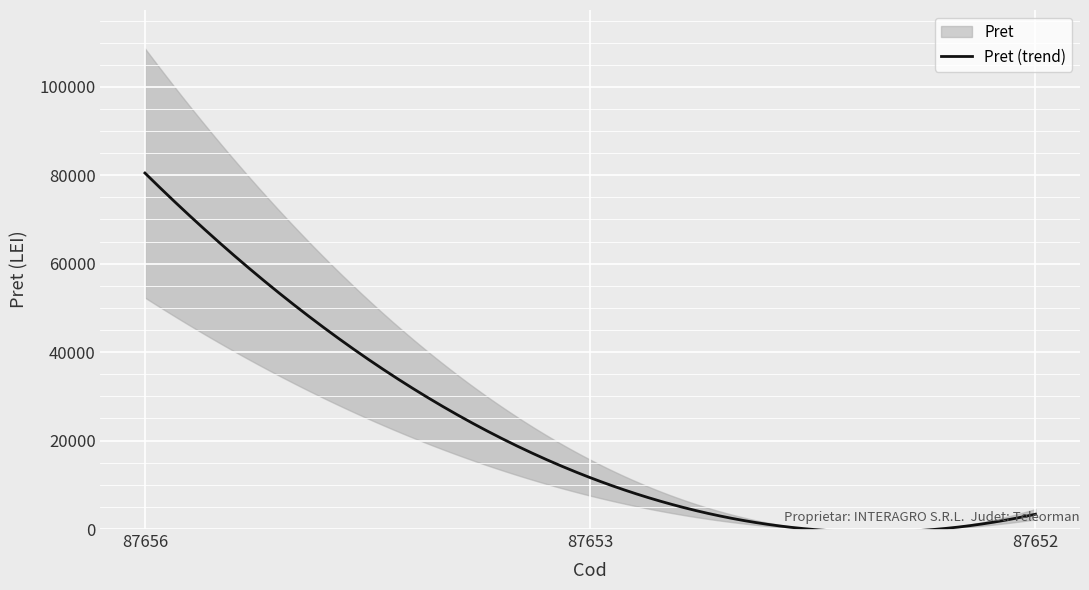

Does the chart display data point markers on the line(s)?

No